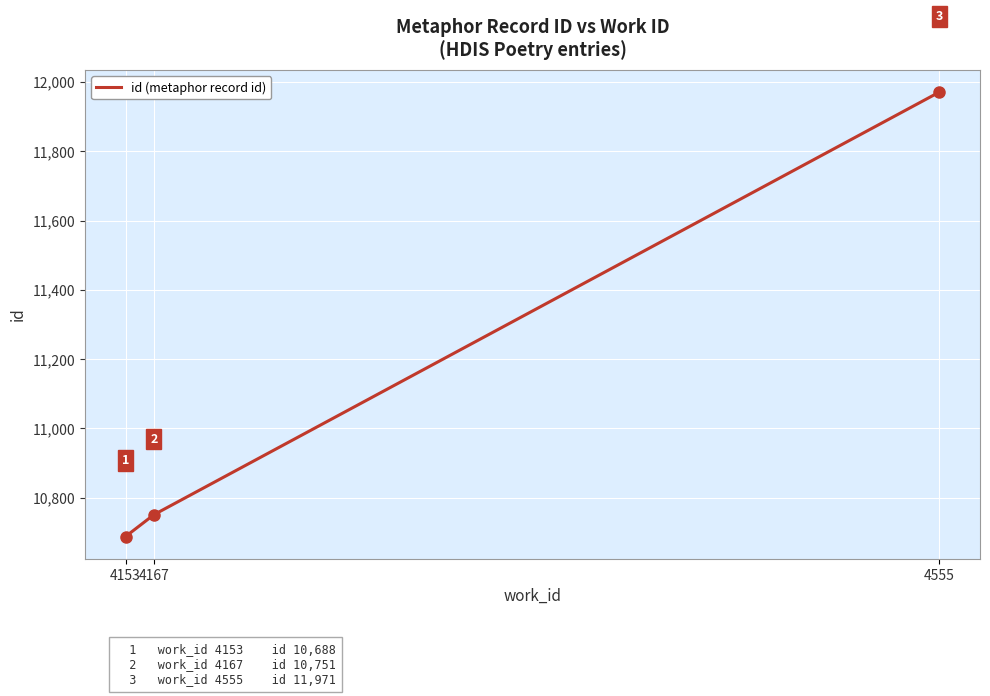

What is the ratio of the value at 4167 to the value at 4555?

0.9